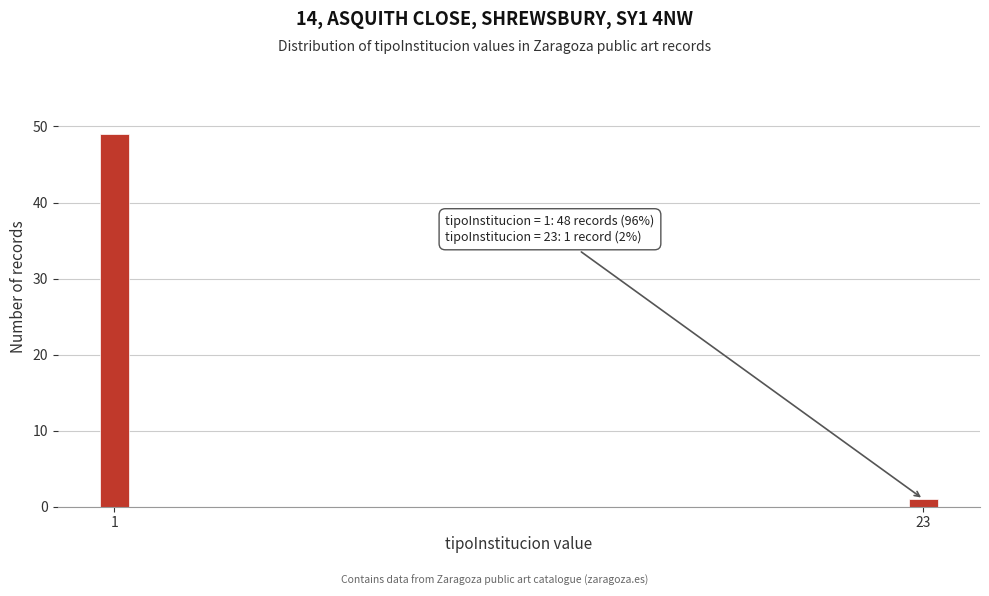

Reading left to right, what are all the values shown in this chart?

49	1